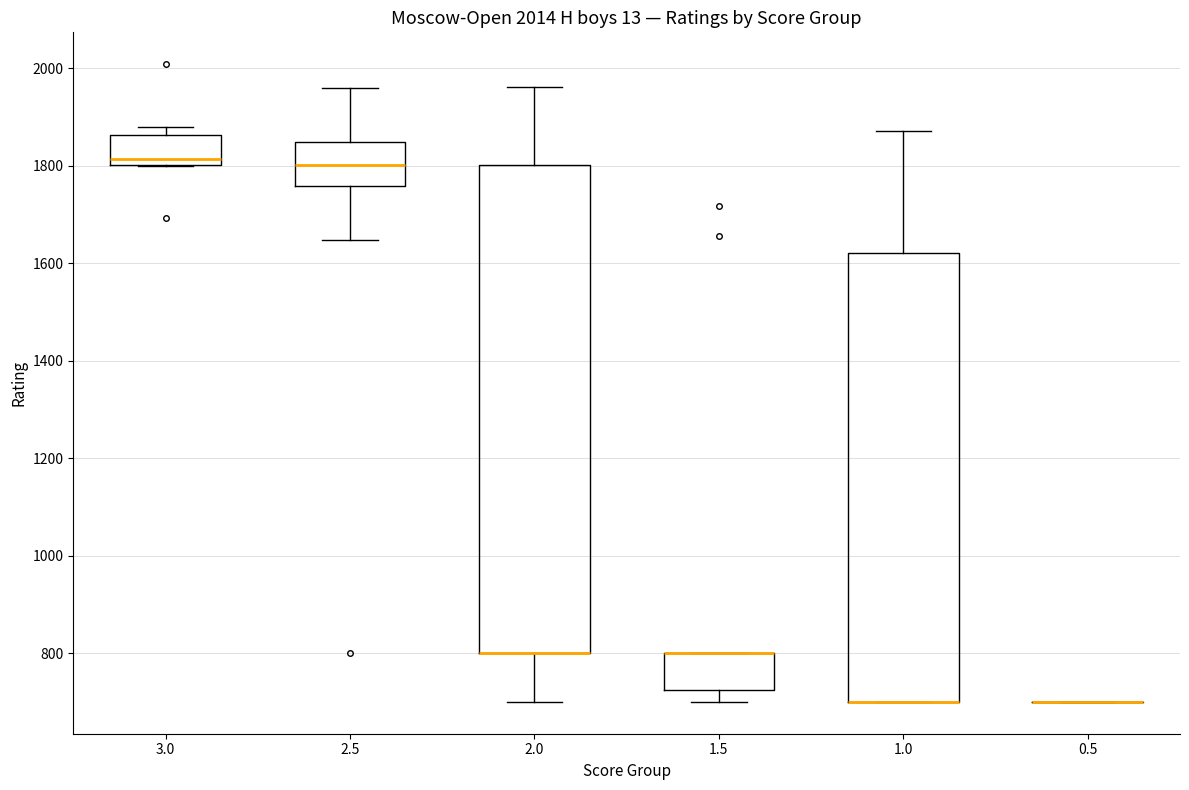

Reading left to right, read every box against the y-axis: the position of its median line, the range the box covers, and the ends of its whiskers. The values are not printed on the chart, so give them approximately, as read against the axis.

3.0: median 1820, box 1800 to 1860, whiskers 1800 to 1880
2.5: median 1800, box 1760 to 1840, whiskers 1640 to 1960
2.0: median 800 (drawn on the box's lower edge), box 800 to 1800, whiskers 700 to 1960
1.5: median 800 (drawn on the box's upper edge), box 720 to 800, whiskers 700 to 800
1.0: median 700 (drawn on the box's lower edge), box 700 to 1620, whiskers 700 to 1880
0.5: box collapsed to a line at 700, whiskers 700 to 700